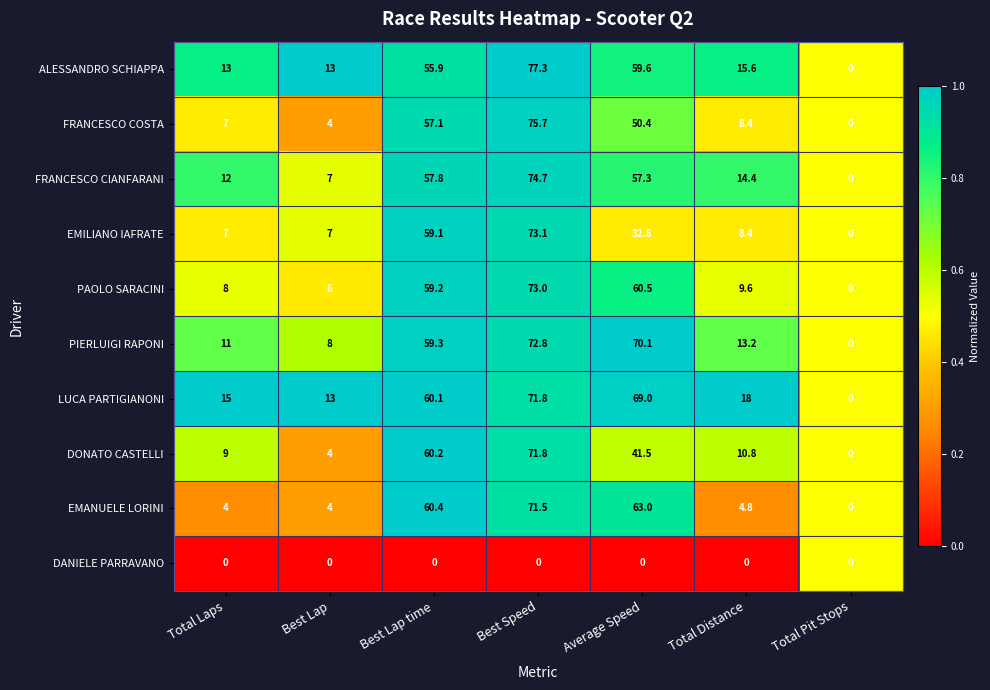

At which category is the sum across all series the highest?

Best Speed